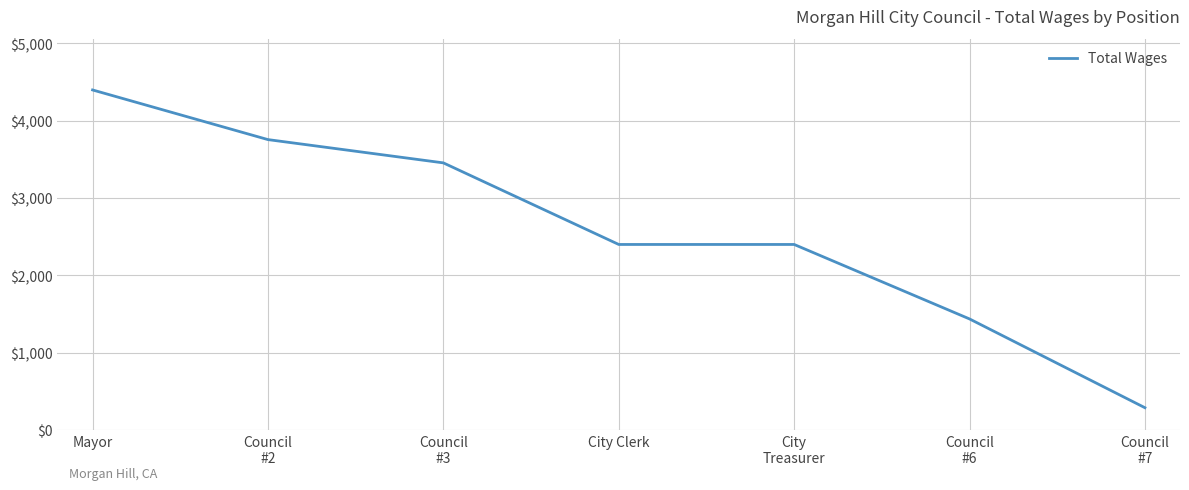

What is the sum of all values?

18135